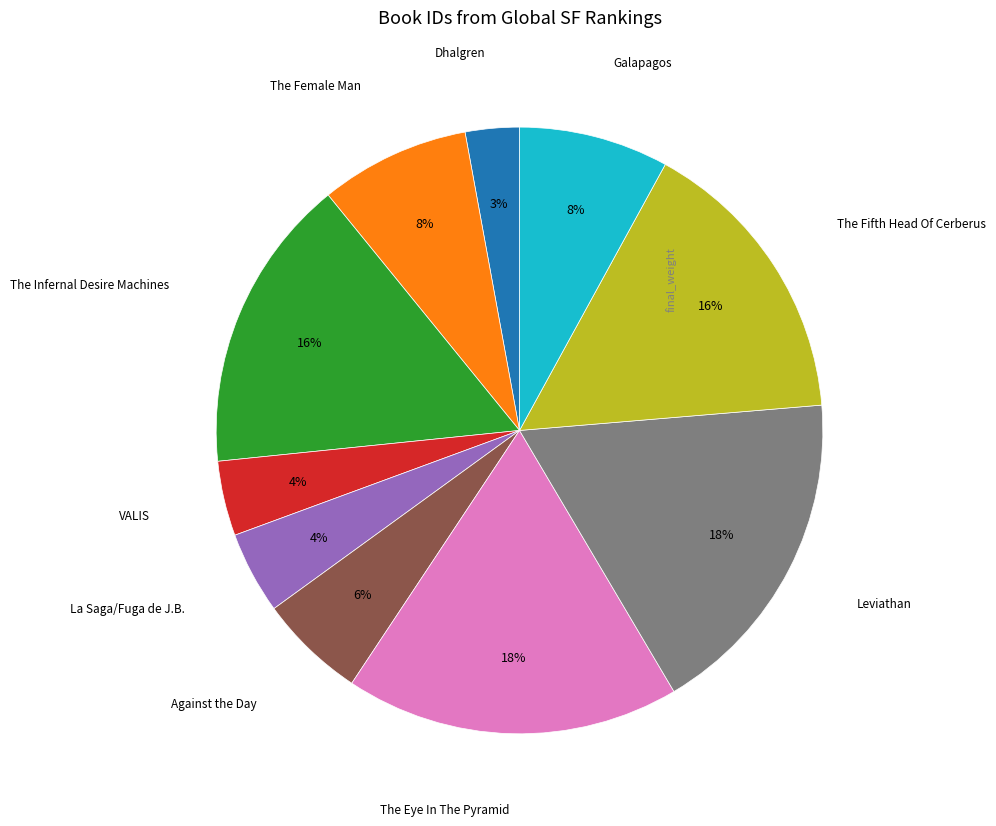

Does any single category account for the majority?

No